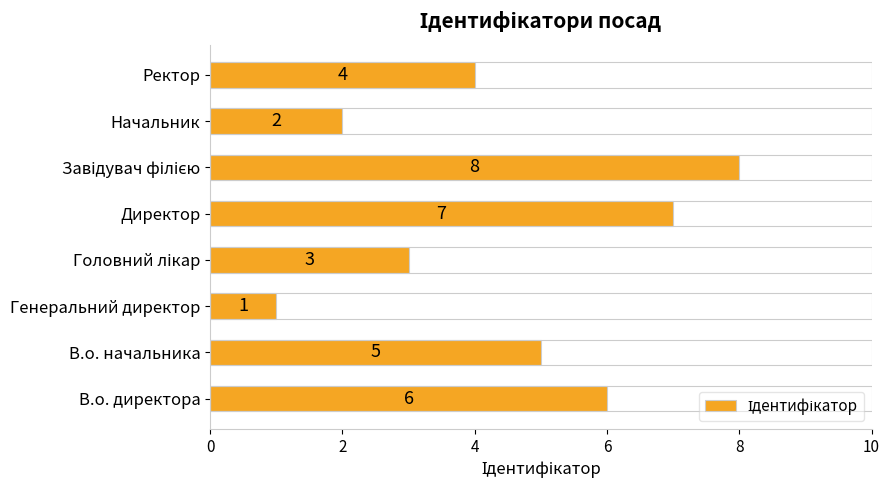

Which label corresponds to the smallest value in the chart?

Генеральний директор